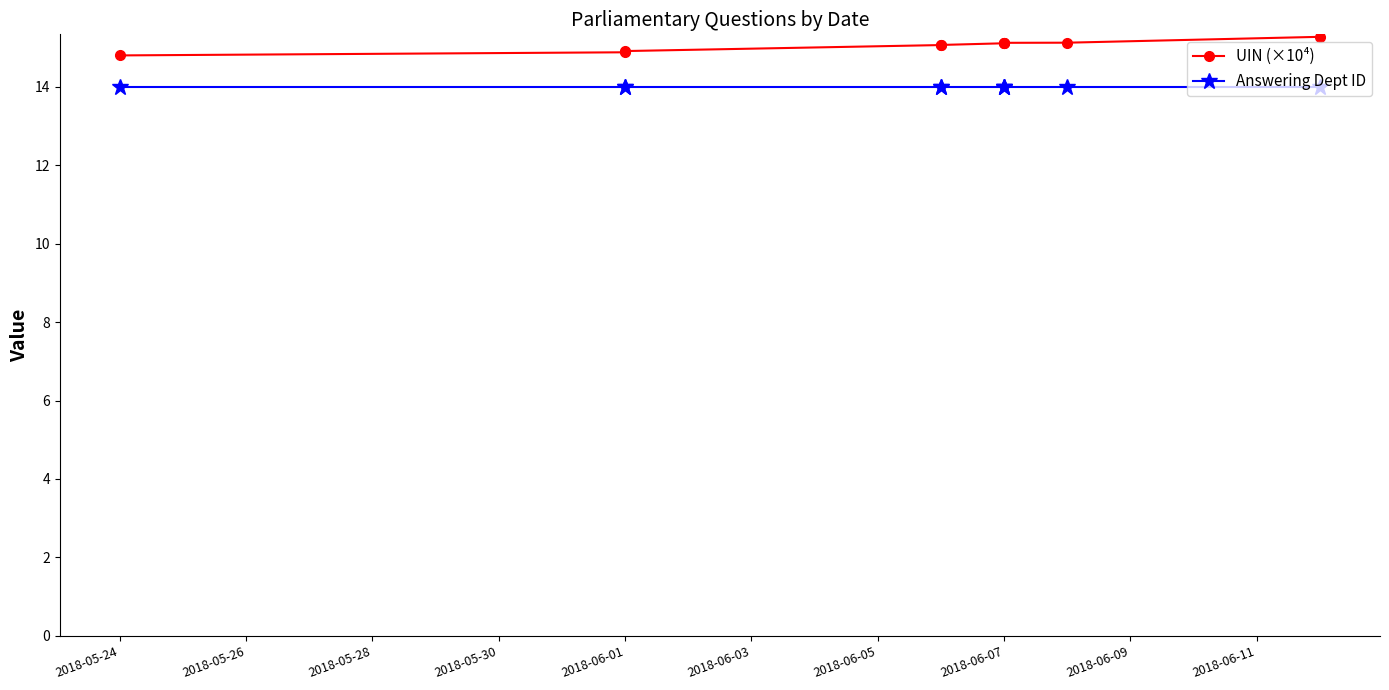

At which label does UIN (×10⁴) reach its minimum?

2018-05-24